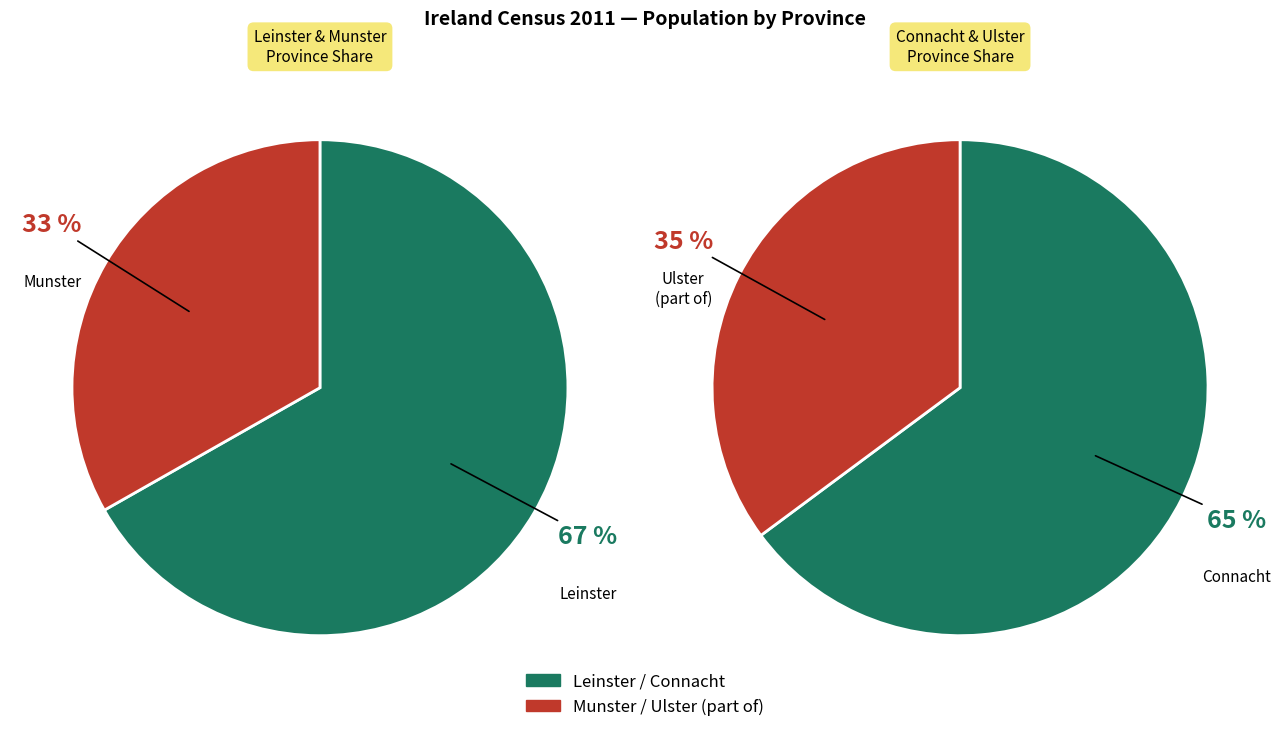

Is there any slice that represents more than half of the pie?

Yes